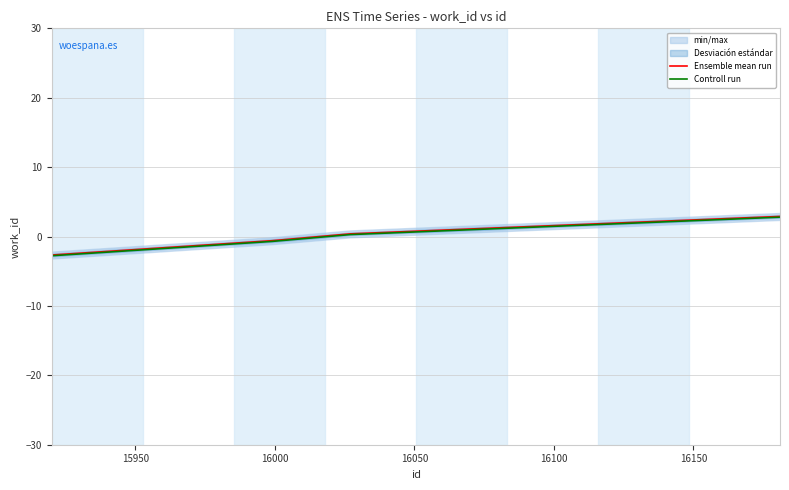

True or false: Controll run and Ensemble mean run cross at least once.

False